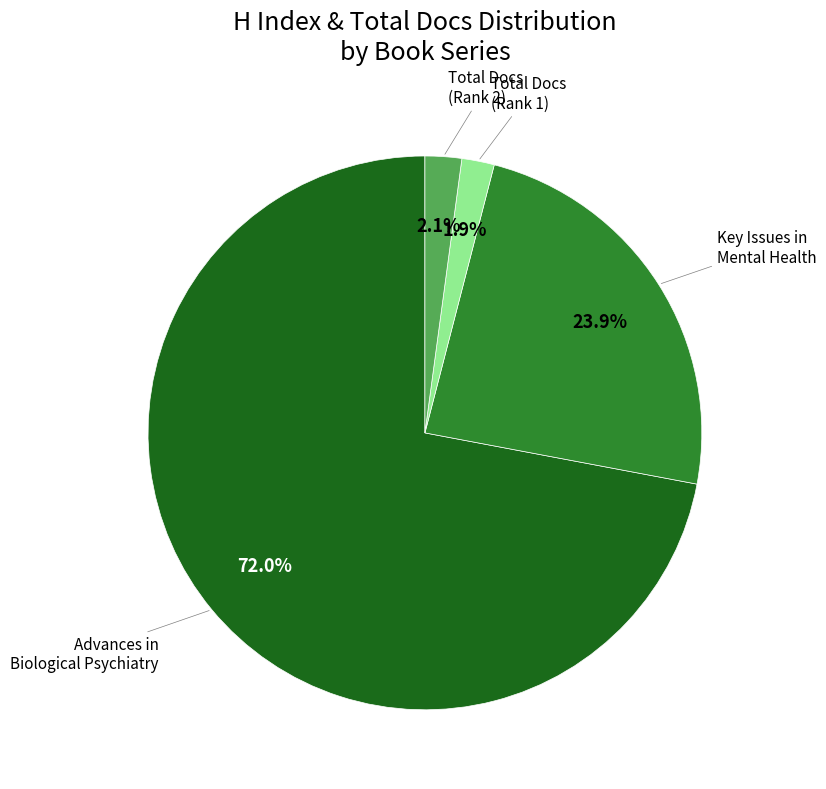

Is there any slice that represents more than half of the pie?

Yes